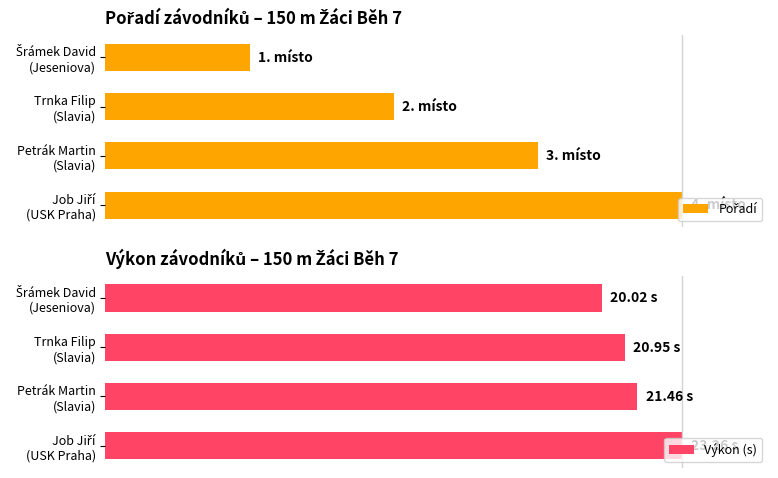

Between Trnka Filip (Slavia) and Petrák Martin (Slavia), which series saw the biggest shift?

Pořadí